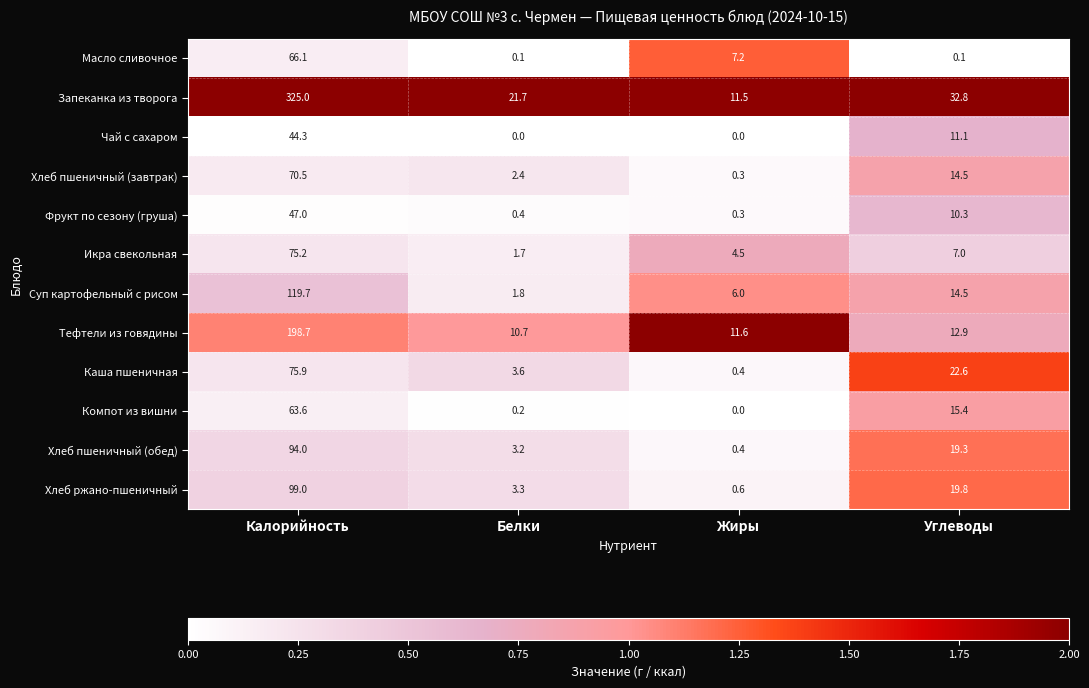

At how many categories does at least one series exceed 0?

4